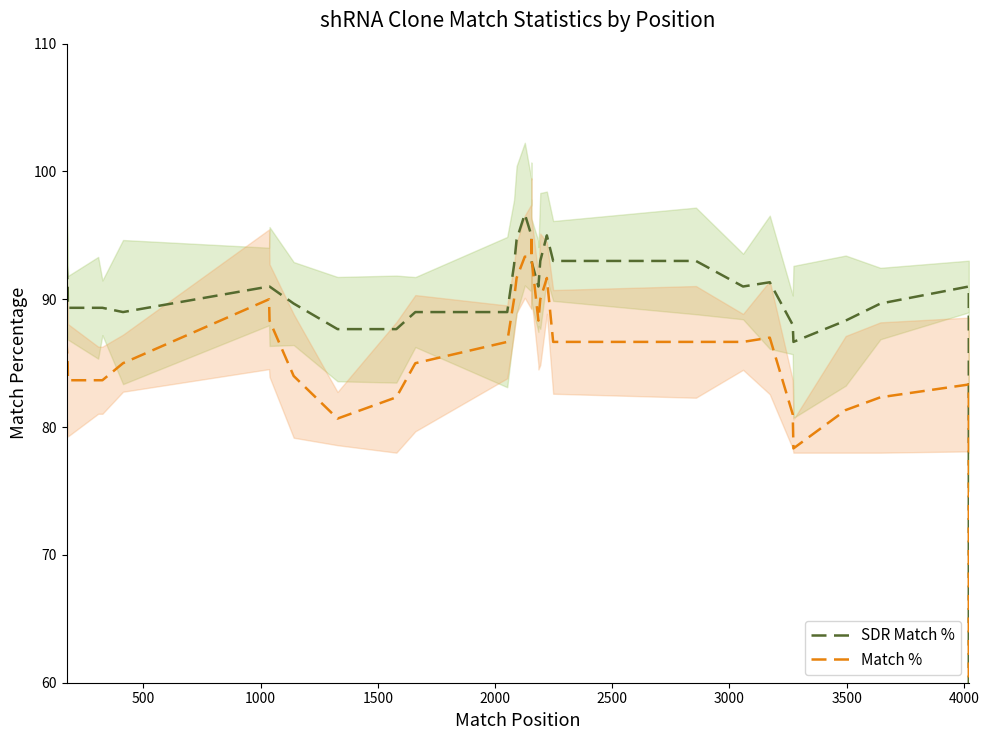

In SDR Match %, how many points are higher than both neighbors (excluding endpoints)?

5